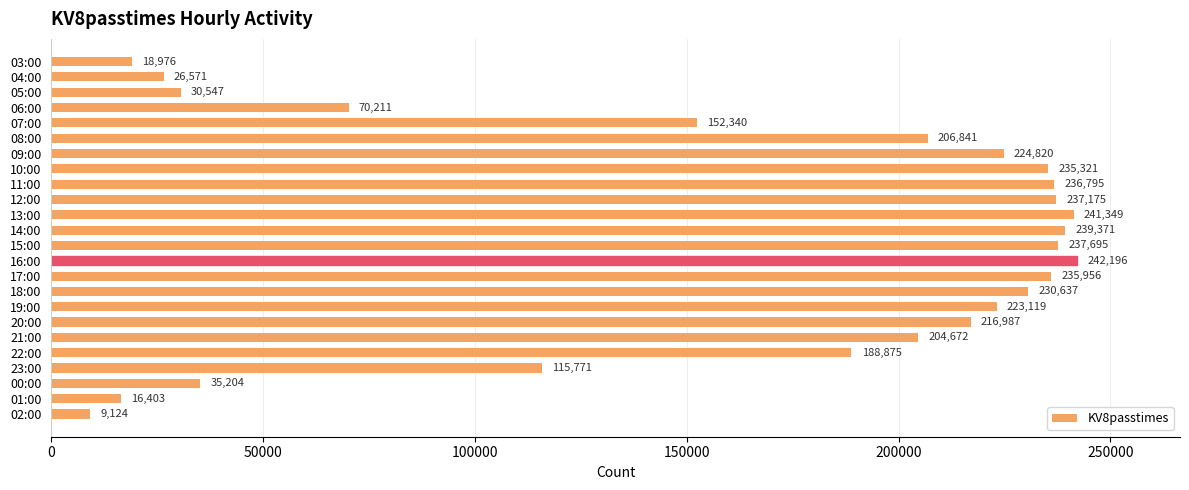

List the labels in order of value, largest first.

16:00, 13:00, 14:00, 15:00, 12:00, 11:00, 17:00, 10:00, 18:00, 09:00, 19:00, 20:00, 08:00, 21:00, 22:00, 07:00, 23:00, 06:00, 00:00, 05:00, 04:00, 03:00, 01:00, 02:00